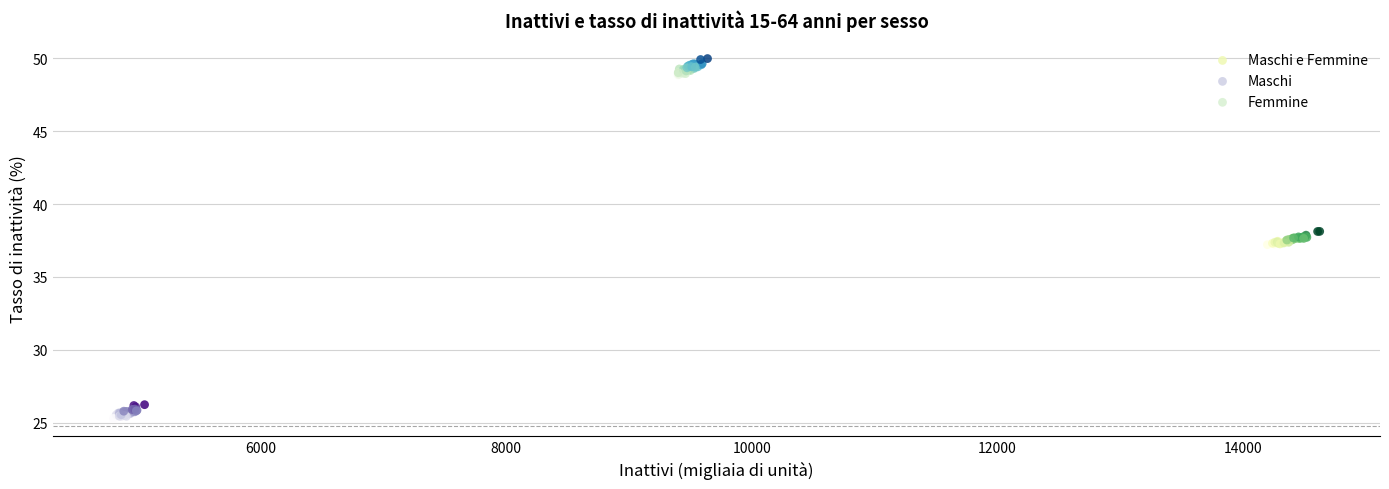

Which series contains the lowest Y value?

Maschi